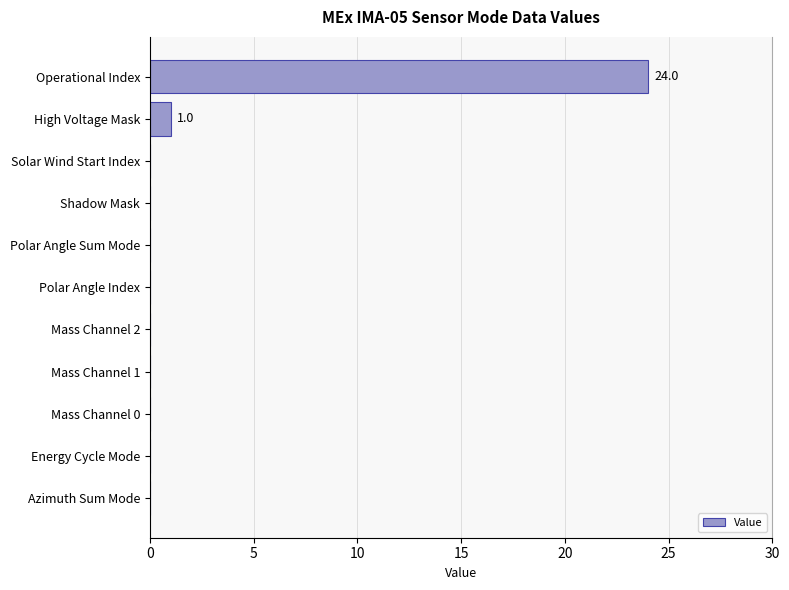

What is the maximum value shown in the chart?

24